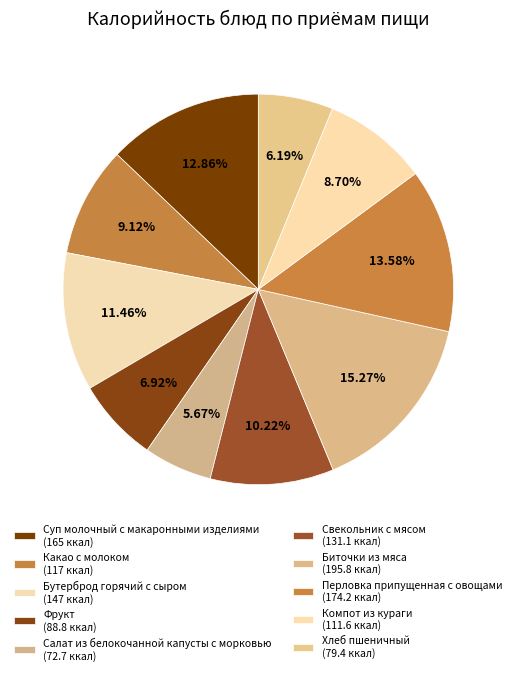

To the nearest percent, what portion does Перловка припущенная с овощами represent?

14%